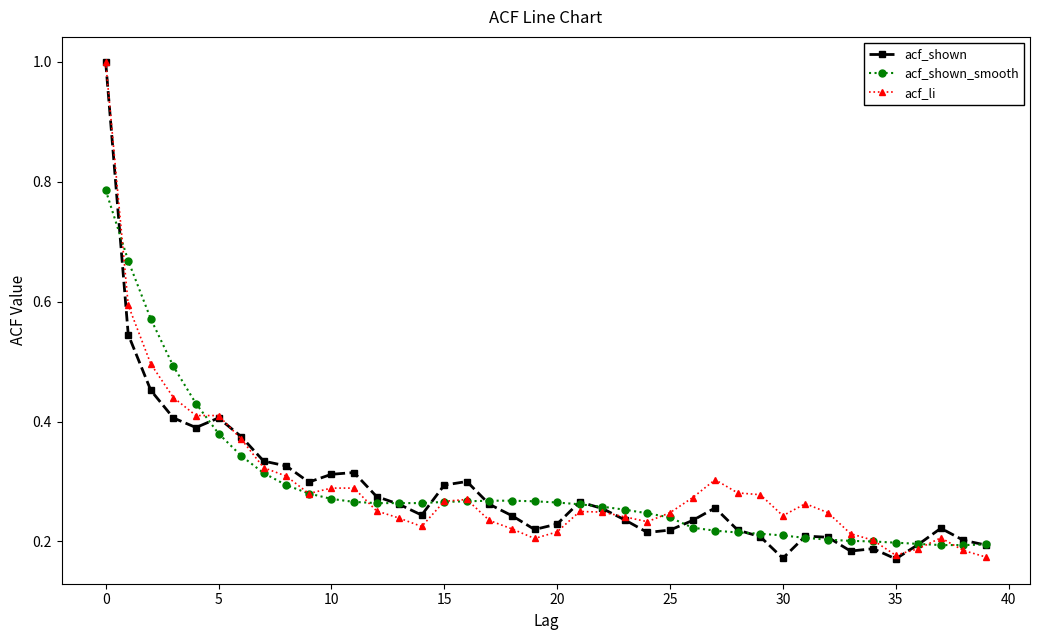

At how many categories does at least one series exceed 0?

40